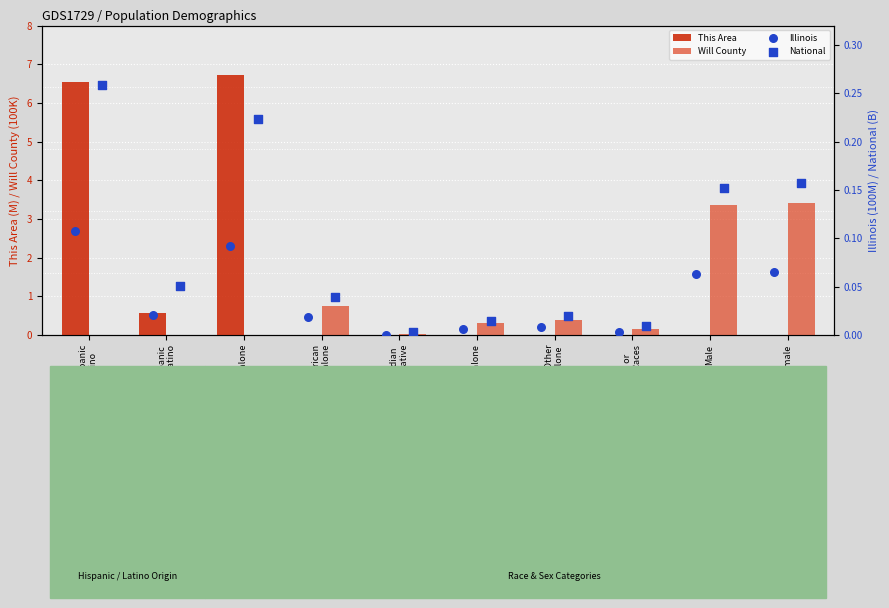

At how many categories does at least one series exceed 4?

2